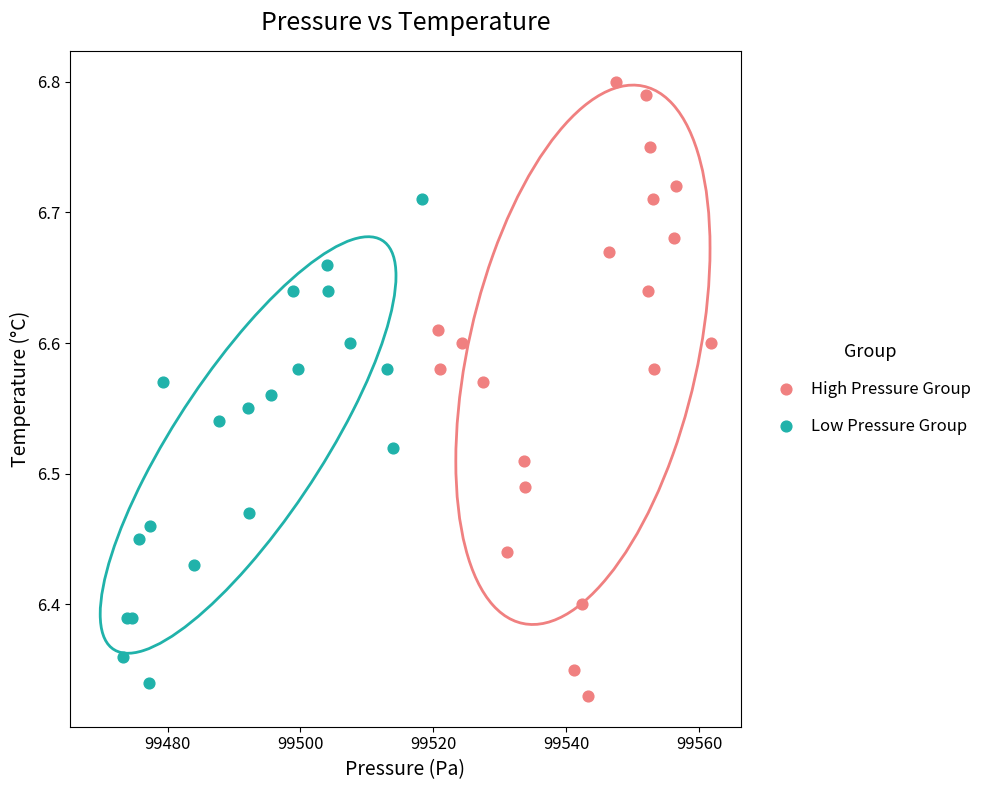

Which series contains the highest Y value?

High Pressure Group